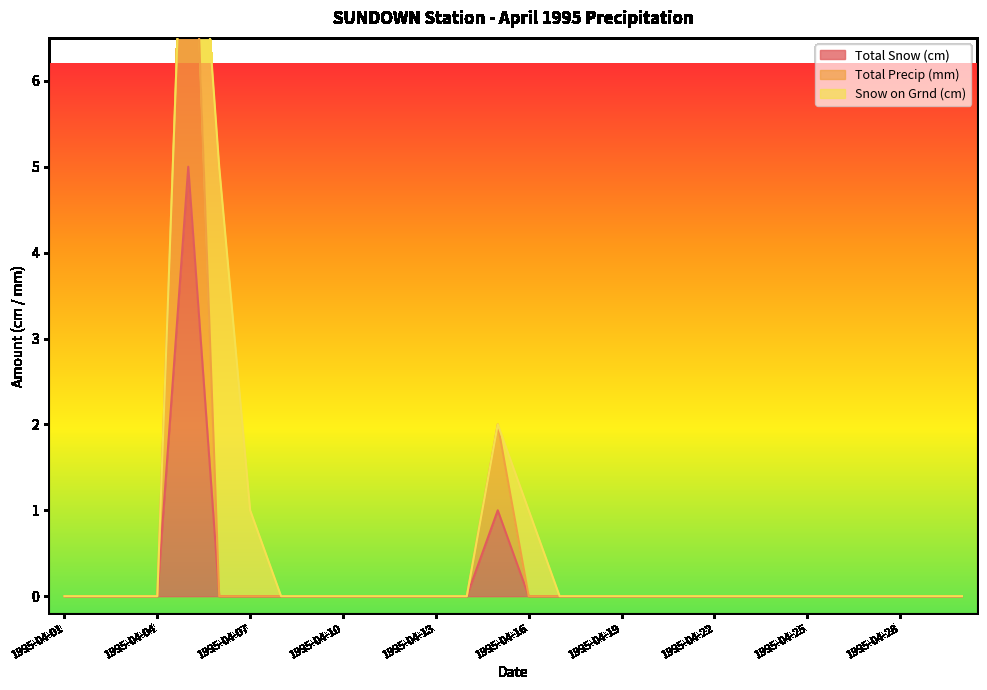

What is the difference between the maximum and second lowest values in the Total Precip (mm) series?

10